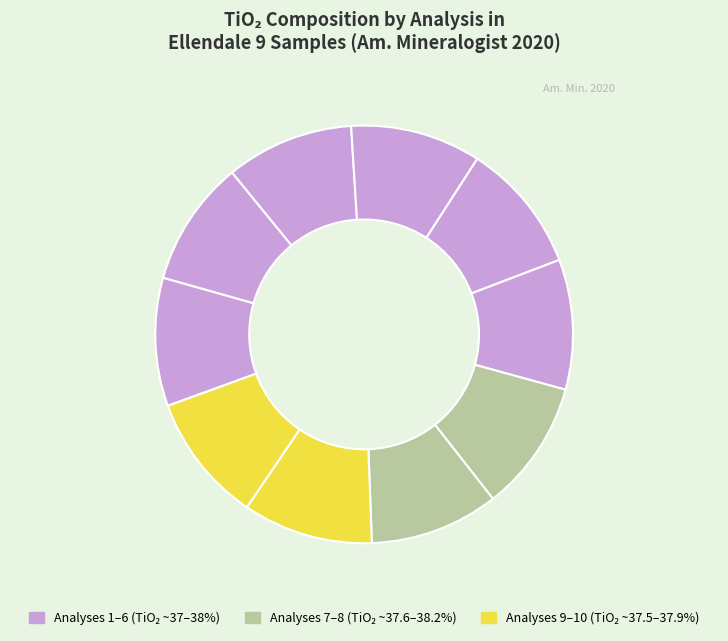

How many segments does this pie chart have?

10